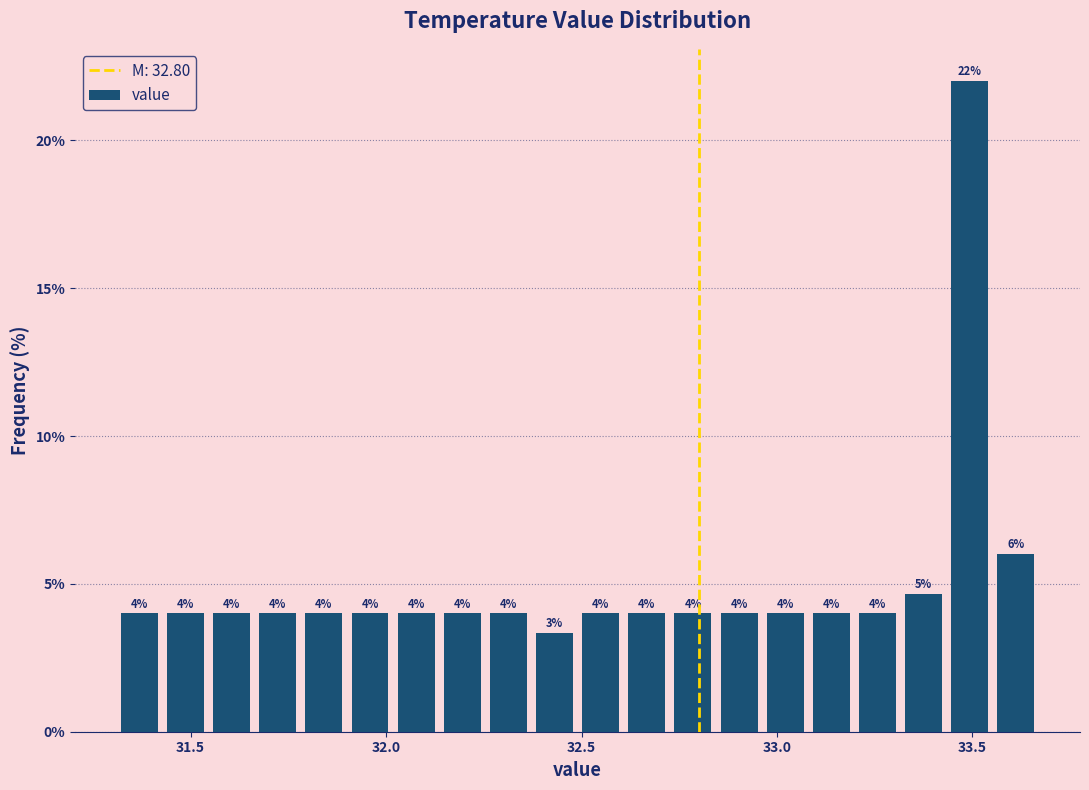

Read against the x-axis, roughly where is the centre of the tallest bar?

33.50